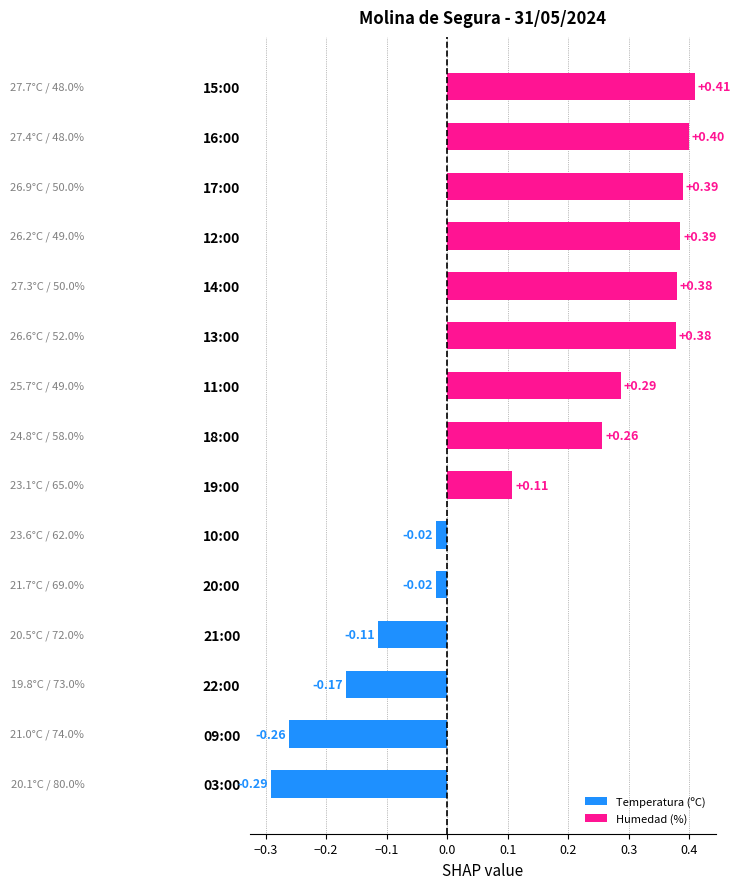

What is the difference between the maximum and second lowest values?

0.7